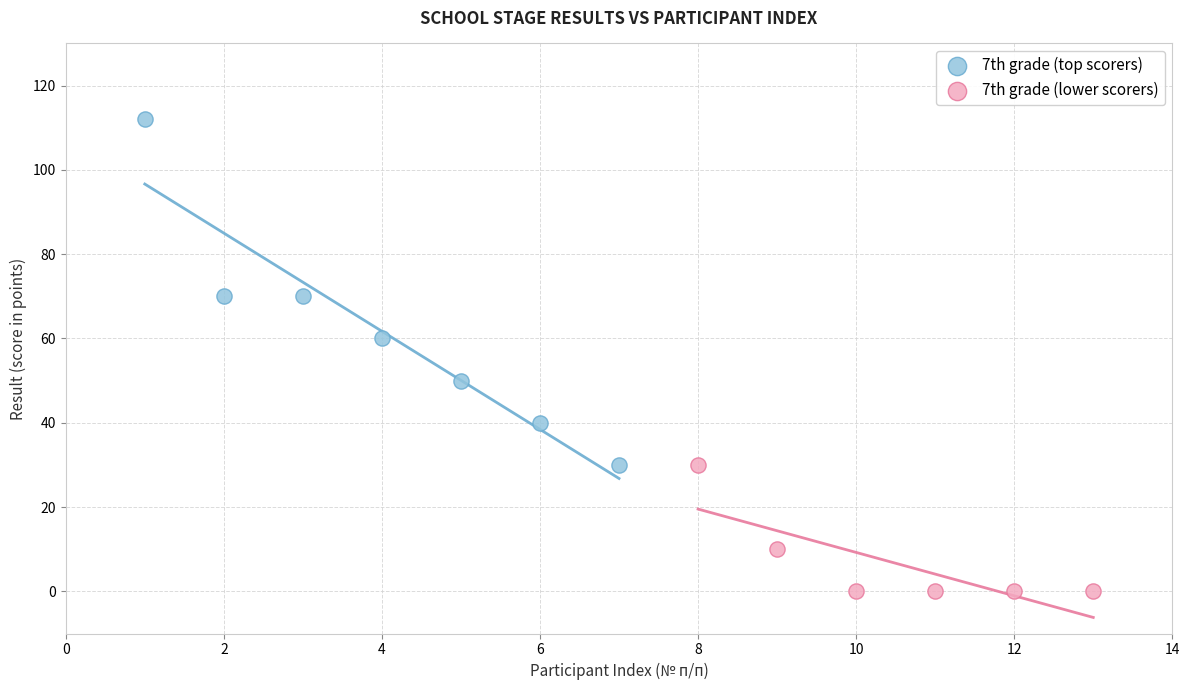

What are all the series names shown in the legend?

7th grade (top scorers), 7th grade (lower scorers)